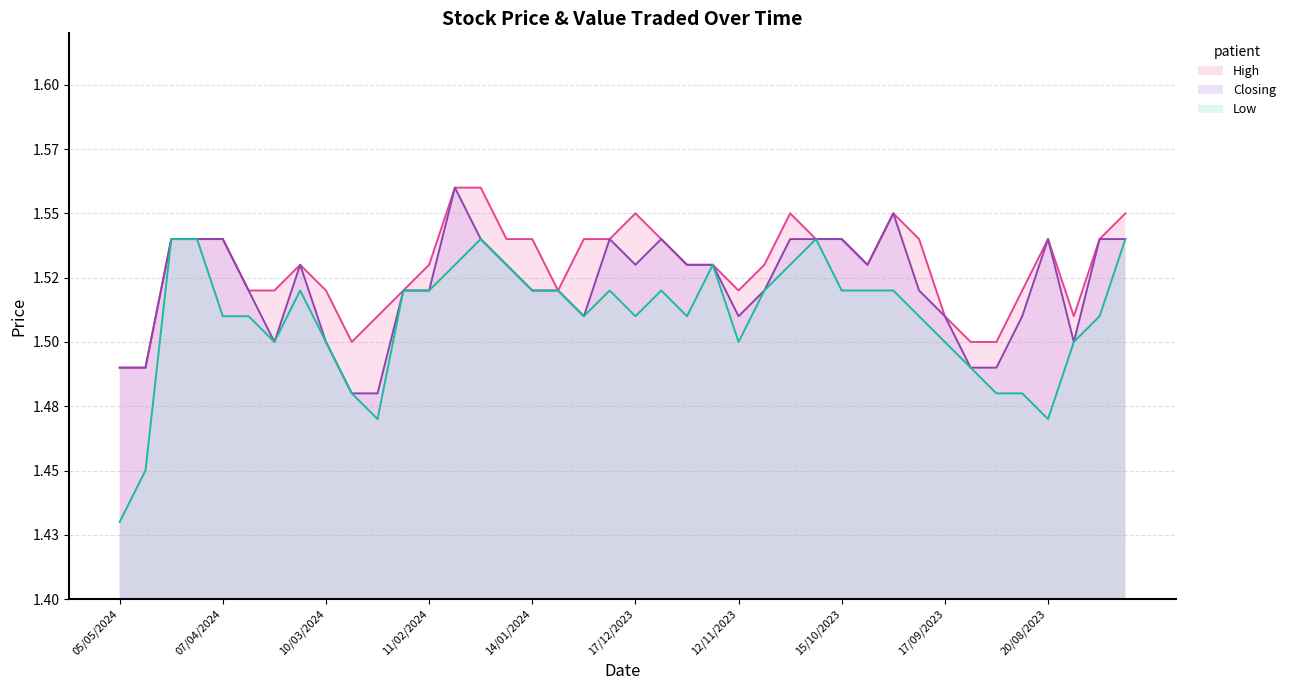

Reading left to right, what are all the values shown in this chart?

High: 1.5	1.5	1.5	1.5	1.5	1.5	1.5	1.5	1.5	1.5	1.5	1.5	1.5	1.6	1.6	1.5	1.5	1.5	1.5	1.5	1.6	1.5	1.5	1.5	1.5	1.5	1.6	1.5	1.5	1.5	1.6	1.5	1.5	1.5	1.5	1.5	1.5	1.5	1.5	1.6
Low: 1.4	1.4	1.5	1.5	1.5	1.5	1.5	1.5	1.5	1.5	1.5	1.5	1.5	1.5	1.5	1.5	1.5	1.5	1.5	1.5	1.5	1.5	1.5	1.5	1.5	1.5	1.5	1.5	1.5	1.5	1.5	1.5	1.5	1.5	1.5	1.5	1.5	1.5	1.5	1.5
Closing: 1.5	1.5	1.5	1.5	1.5	1.5	1.5	1.5	1.5	1.5	1.5	1.5	1.5	1.6	1.5	1.5	1.5	1.5	1.5	1.5	1.5	1.5	1.5	1.5	1.5	1.5	1.5	1.5	1.5	1.5	1.6	1.5	1.5	1.5	1.5	1.5	1.5	1.5	1.5	1.5